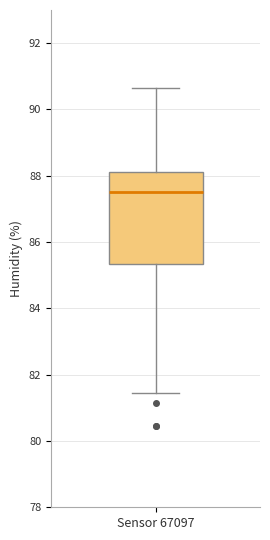

Read this box plot against the y-axis: the position of the median line, the range covered by the box, and the ends of both whiskers. The values are not printed on the chart, so give them approximately, as read against the axis.

median 87.6, box 85.4 to 88.2, whiskers 81.4 to 90.6